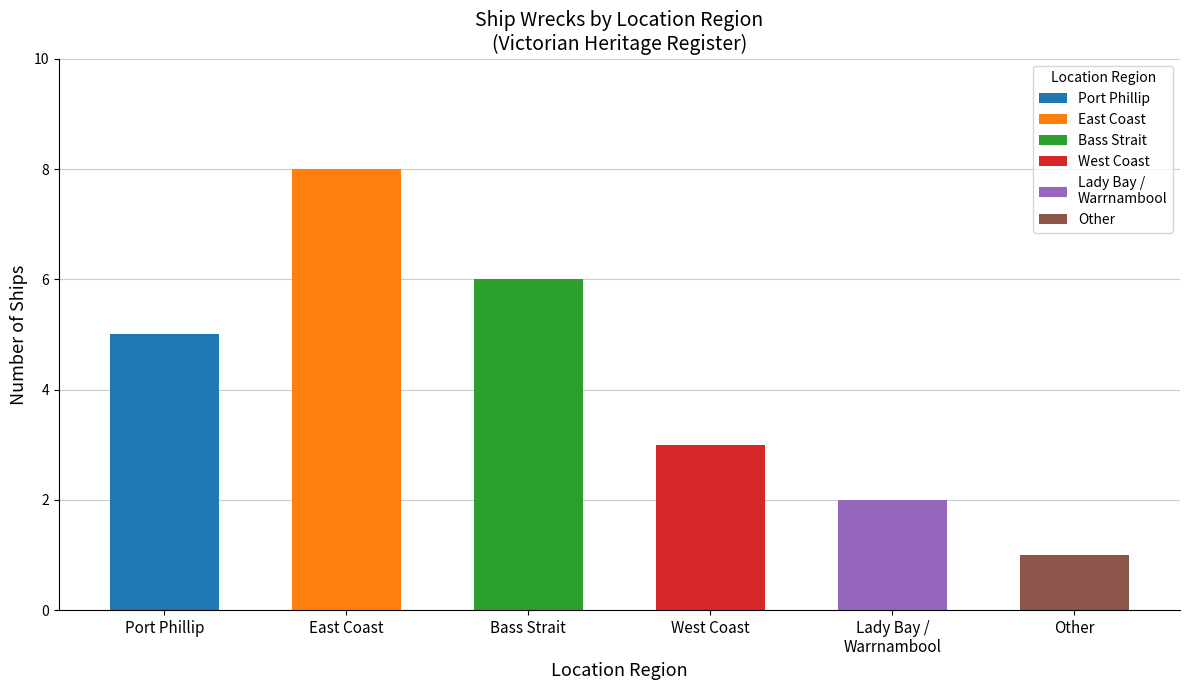

Which series has the widest spread of values?

Port Phillip